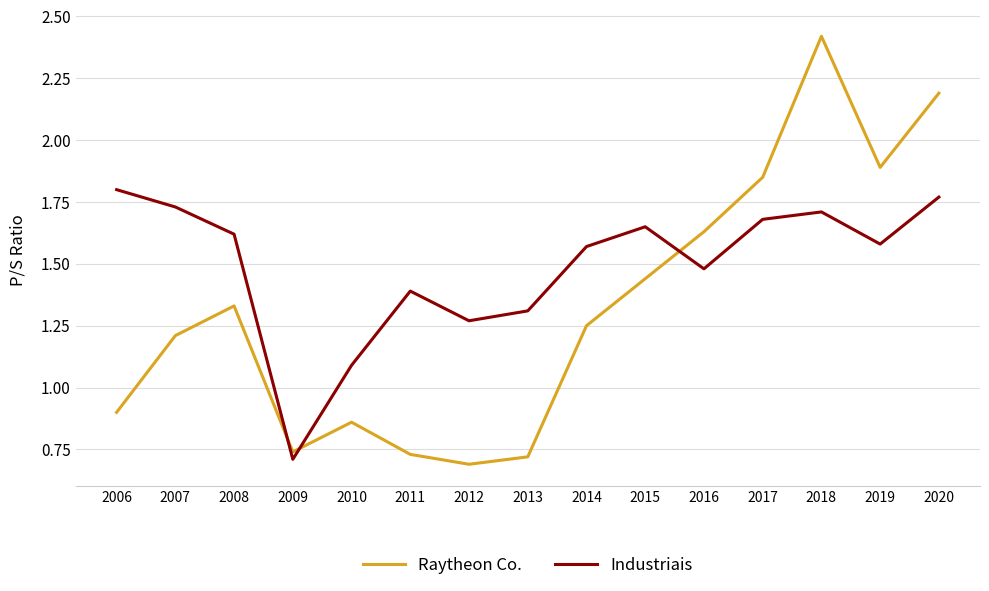

Where does the Raytheon Co. series first go above 1?

2007